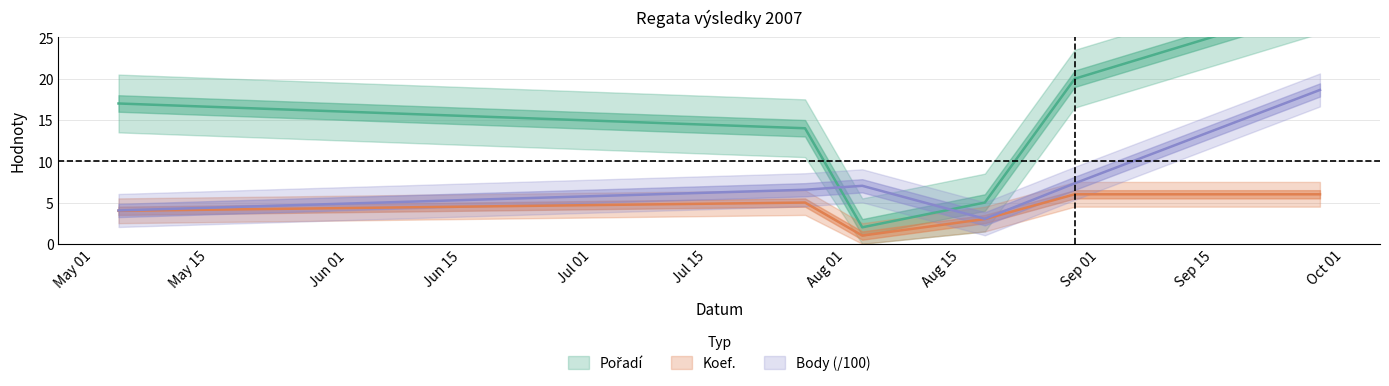

Read the Pořadí value at 2007-08-18.

5.0